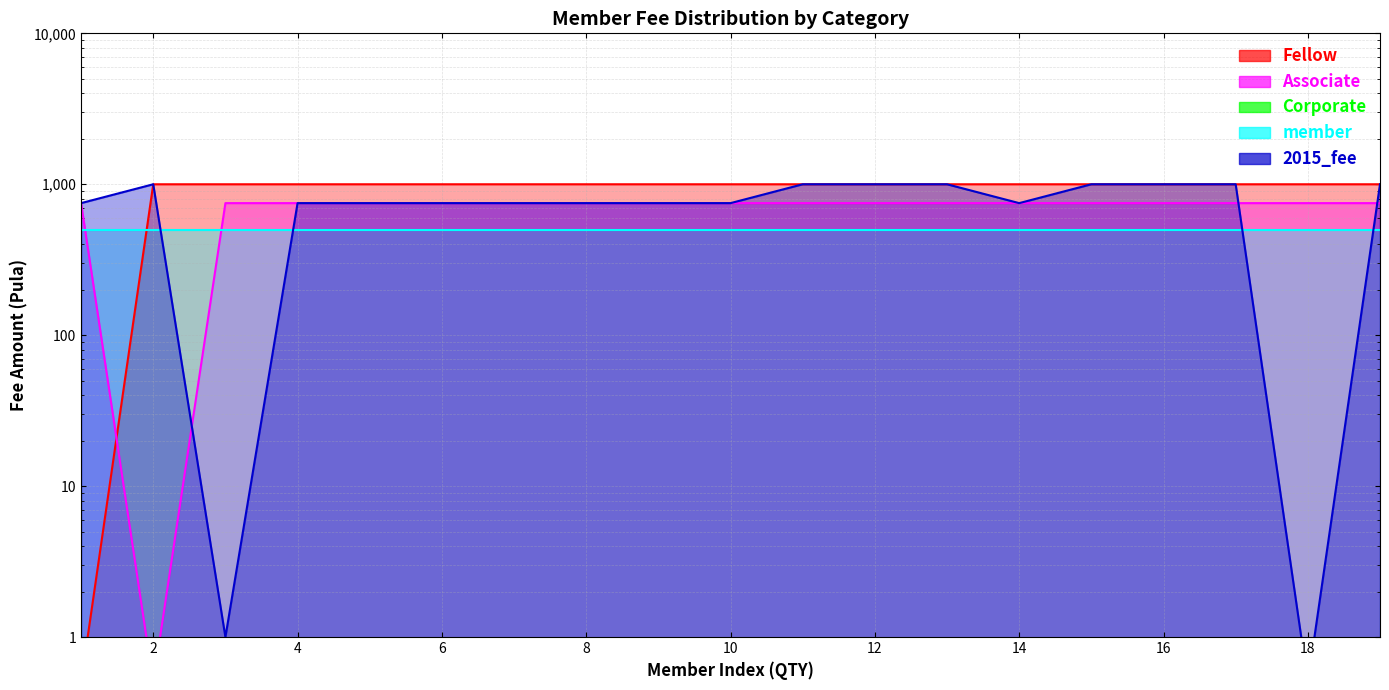

Is it true that Fellow equals 1000.0 at 7?

True